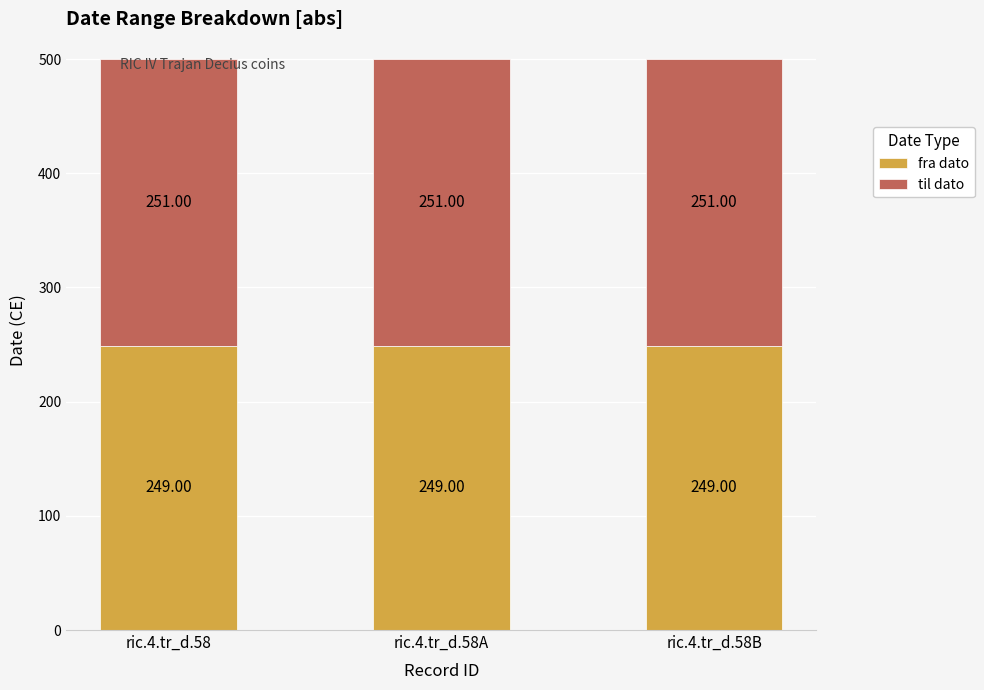

What is the average value of the fra dato series?

249